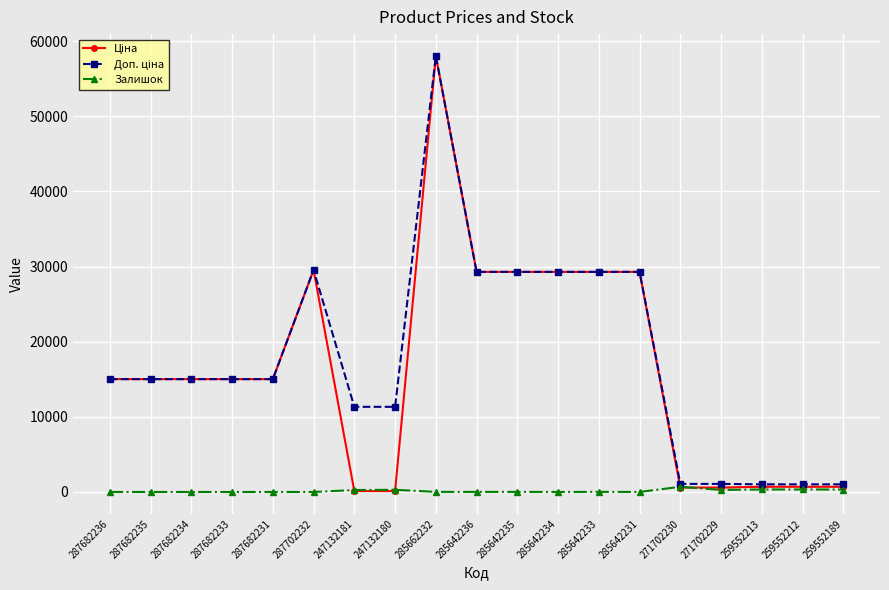

True or false: Залишок has a value of 690.0 at 271702230.

True